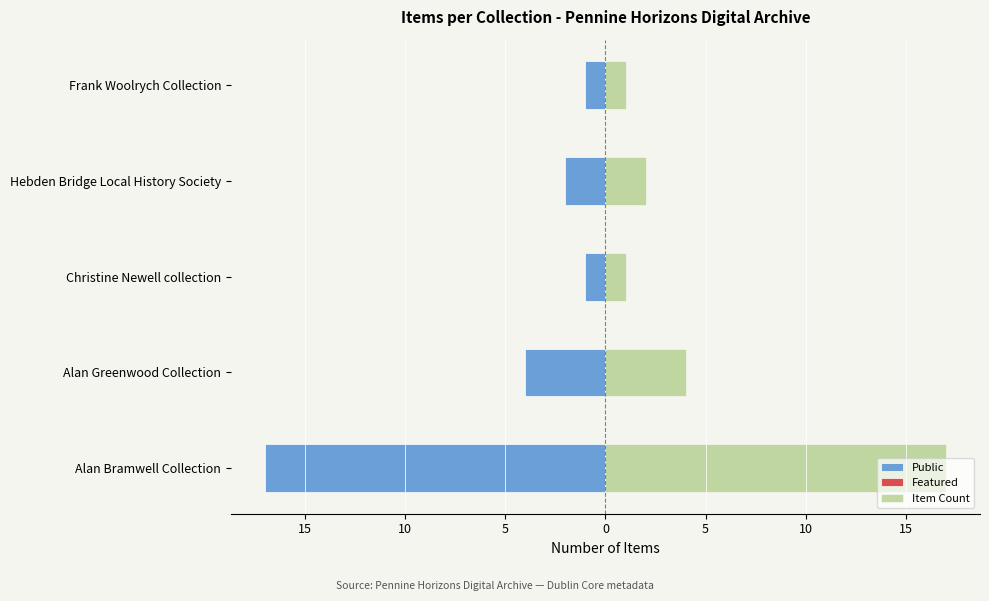

What is the difference between the maximum and minimum values in the Item Count series?

16.0